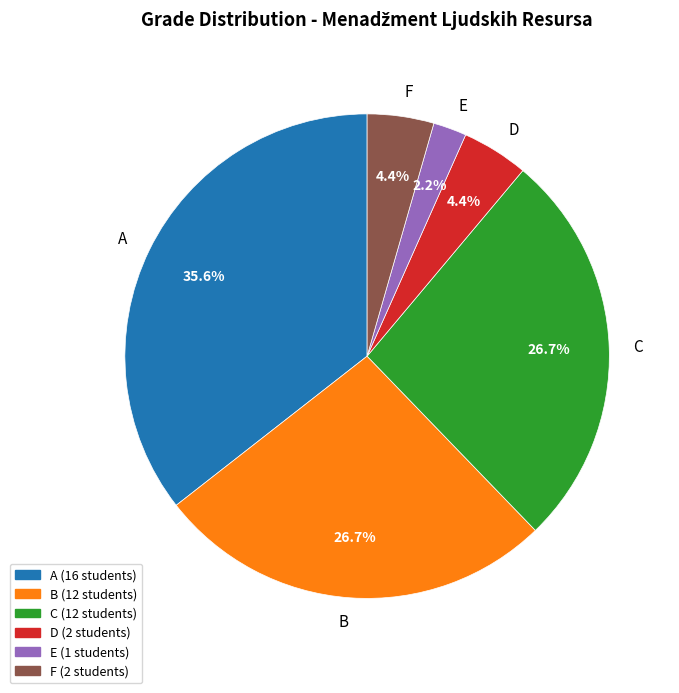

Count the number of slices in the pie.

6